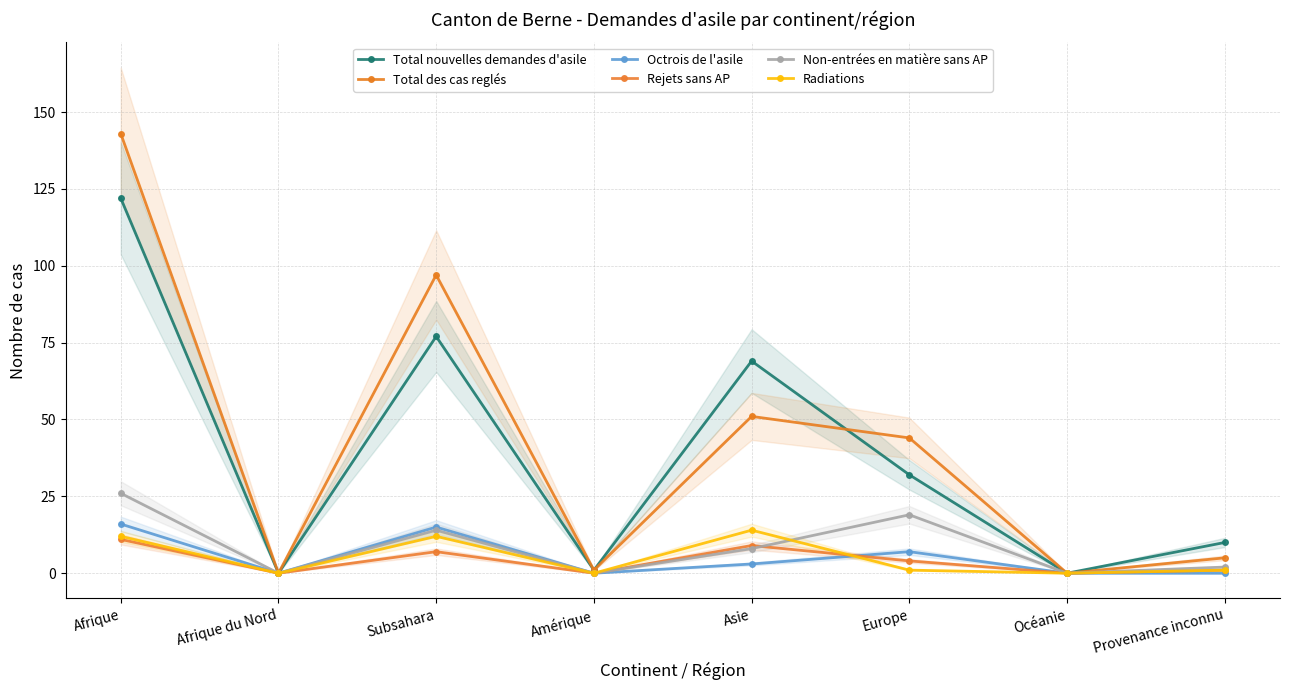

List the labels in order of Octrois de l'asile value, largest first.

Afrique, Subsahara, Europe, Asie, Afrique du Nord, Amérique, Océanie, Provenance inconnu